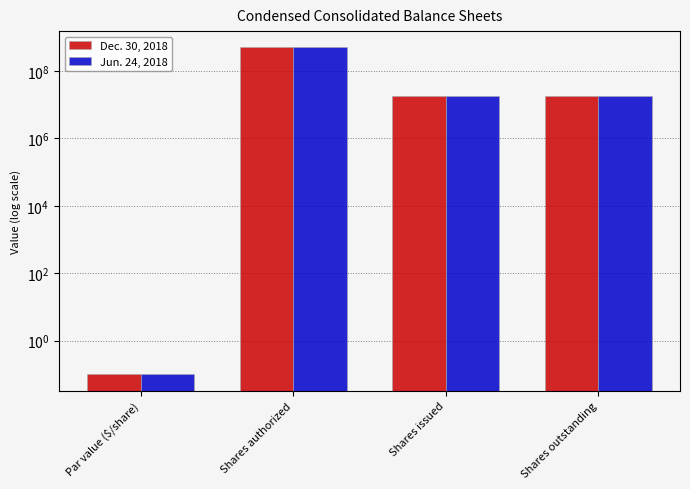

Rank the series by their average value, from highest to lowest.

Dec. 30, 2018, Jun. 24, 2018